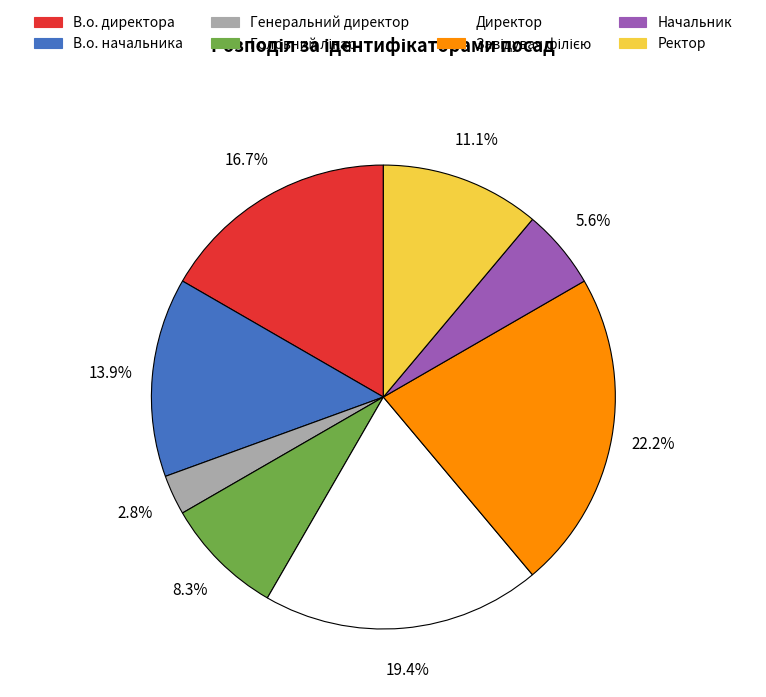

Which slice is the smallest?

Генеральний директор